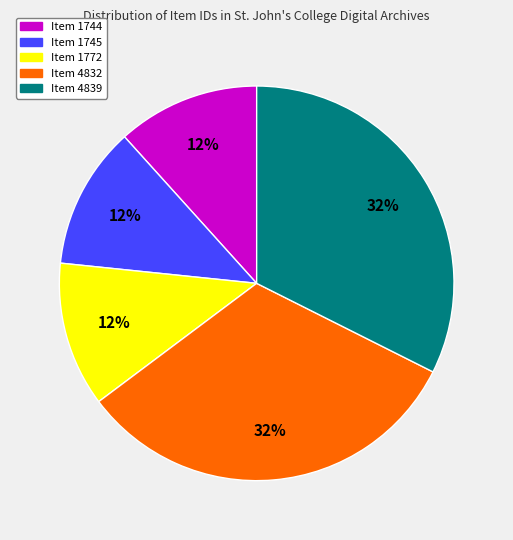

To the nearest percent, what percentage of the pie is Item 1745?

12%